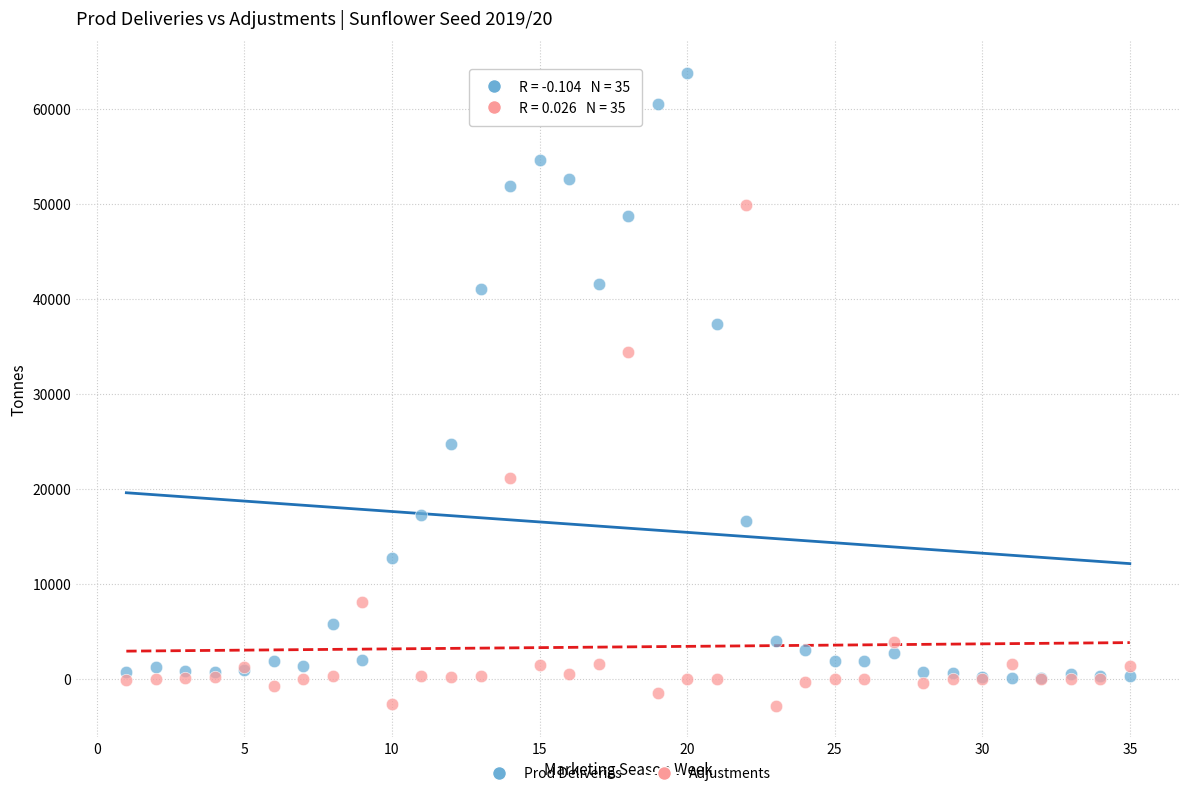

In the Prod Deliveries series, what Y value is closest to 31922?

37323